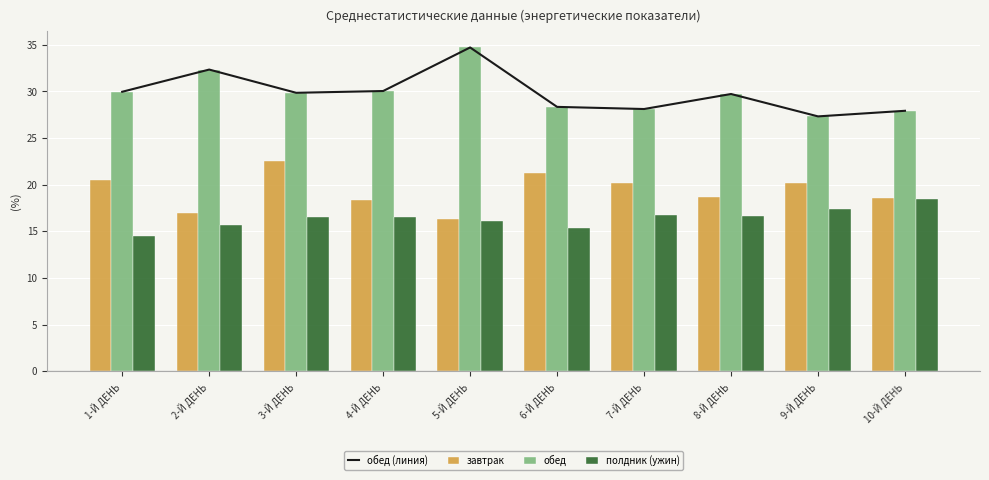

Reading right to left, transcribe all the data shown in this chart.

обед (линия): 10-Й ДЕНЬ=27.9	9-Й ДЕНЬ=27.3	8-Й ДЕНЬ=29.7	7-Й ДЕНЬ=28.1	6-Й ДЕНЬ=28.4	5-Й ДЕНЬ=34.7	4-Й ДЕНЬ=30.1	3-Й ДЕНЬ=29.9	2-Й ДЕНЬ=32.4	1-Й ДЕНЬ=30.0
завтрак: 10-Й ДЕНЬ=18.6	9-Й ДЕНЬ=20.2	8-Й ДЕНЬ=18.6	7-Й ДЕНЬ=20.1	6-Й ДЕНЬ=21.3	5-Й ДЕНЬ=16.4	4-Й ДЕНЬ=18.4	3-Й ДЕНЬ=22.6	2-Й ДЕНЬ=17.0	1-Й ДЕНЬ=20.5
обед: 10-Й ДЕНЬ=27.9	9-Й ДЕНЬ=27.3	8-Й ДЕНЬ=29.7	7-Й ДЕНЬ=28.1	6-Й ДЕНЬ=28.4	5-Й ДЕНЬ=34.7	4-Й ДЕНЬ=30.1	3-Й ДЕНЬ=29.9	2-Й ДЕНЬ=32.4	1-Й ДЕНЬ=30.0
полдник (ужин): 10-Й ДЕНЬ=18.5	9-Й ДЕНЬ=17.4	8-Й ДЕНЬ=16.6	7-Й ДЕНЬ=16.7	6-Й ДЕНЬ=15.4	5-Й ДЕНЬ=16.1	4-Й ДЕНЬ=16.5	3-Й ДЕНЬ=16.6	2-Й ДЕНЬ=15.7	1-Й ДЕНЬ=14.5